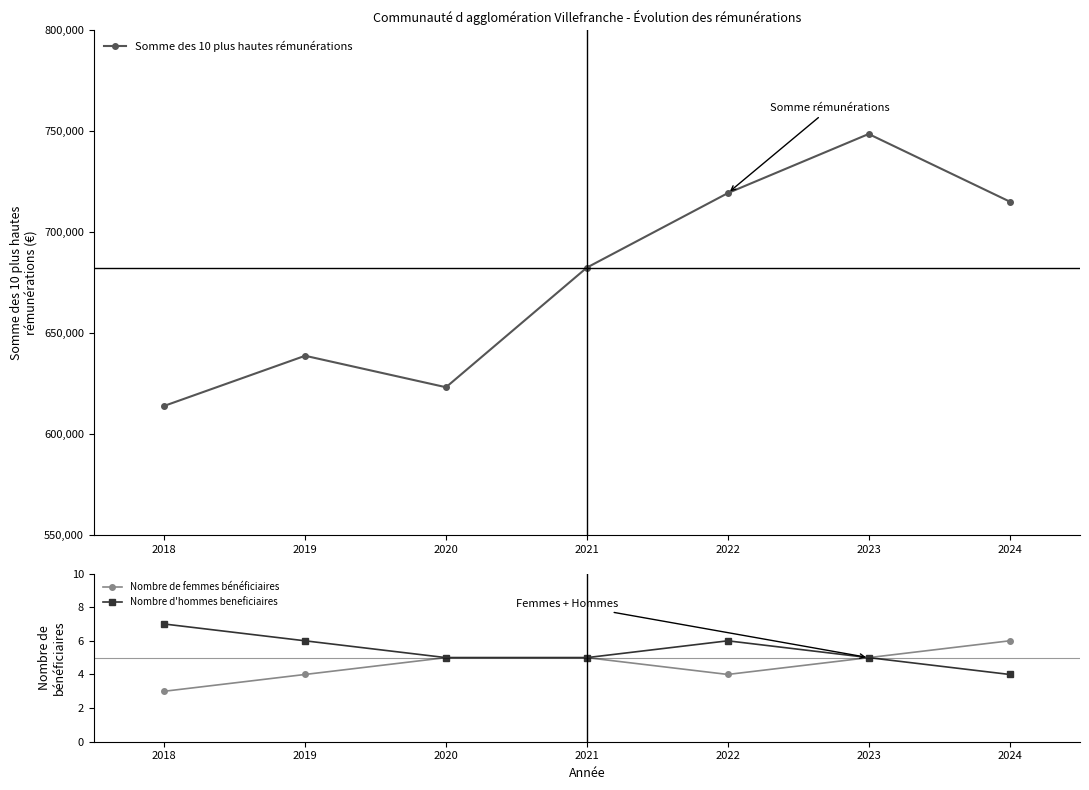

List the series in order of their peak value, highest first.

Somme des 10 plus hautes rémunérations, Nombre d'hommes beneficiaires, Nombre de femmes bénéficiaires